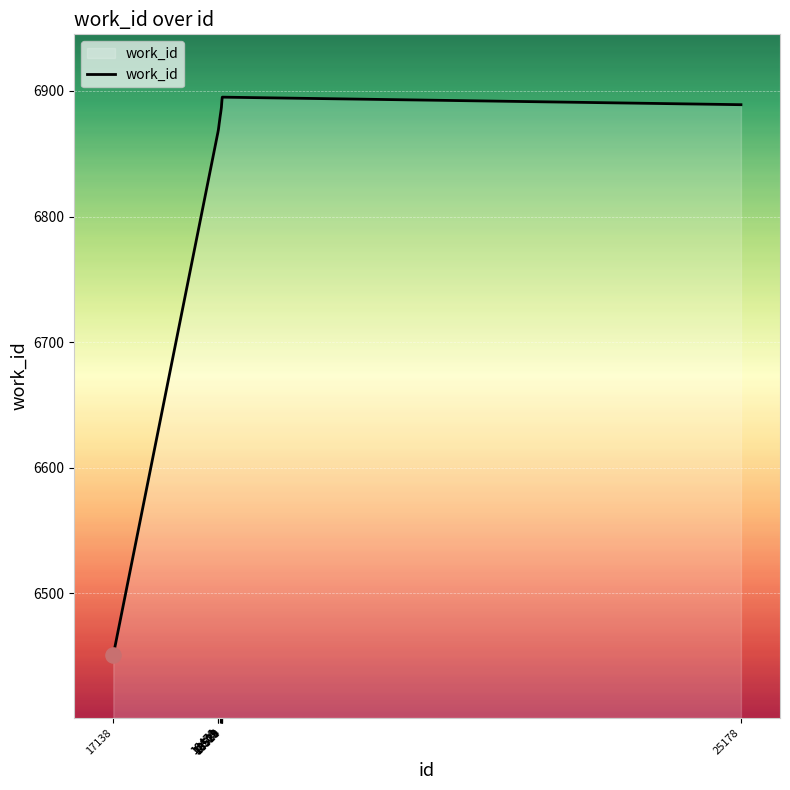

What is the change in value from 18478 to 25178?

+22